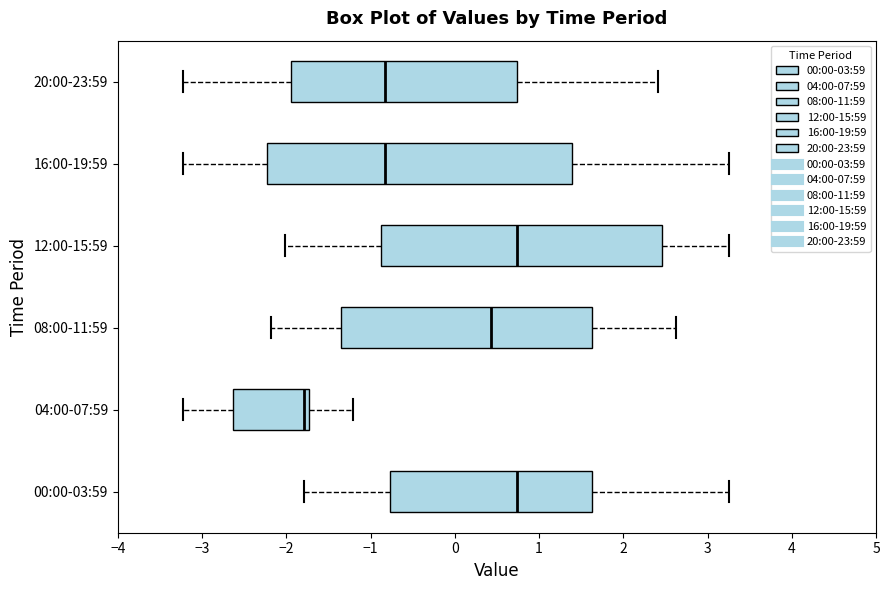

Reading bottom to top, read every box against the x-axis: the position of its median line, the range the box covers, and the ends of its whiskers. The values are not printed on the chart, so give them approximately, as read against the axis.

00:00-03:59: median 0.7, box -0.8 to 1.6, whiskers -1.8 to 3.3
04:00-07:59: median -1.8, box -2.6 to -1.7, whiskers -3.2 to -1.2
08:00-11:59: median 0.4, box -1.3 to 1.6, whiskers -2.2 to 2.6
12:00-15:59: median 0.7, box -0.9 to 2.5, whiskers -2.0 to 3.3
16:00-19:59: median -0.8, box -2.2 to 1.4, whiskers -3.2 to 3.3
20:00-23:59: median -0.8, box -1.9 to 0.7, whiskers -3.2 to 2.4